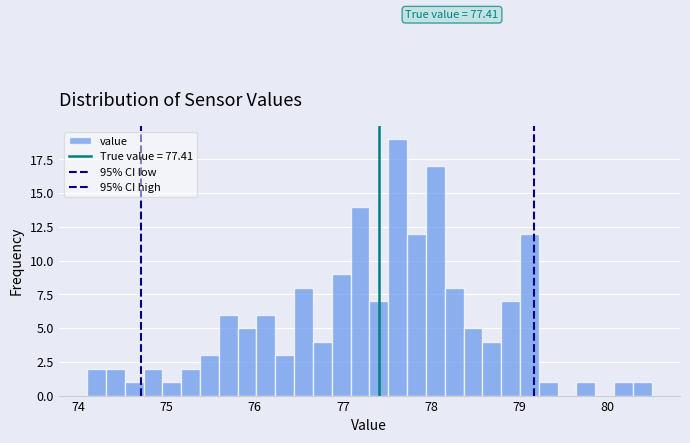

Read against the x-axis, roughly where is the centre of the tallest bar?

77.6